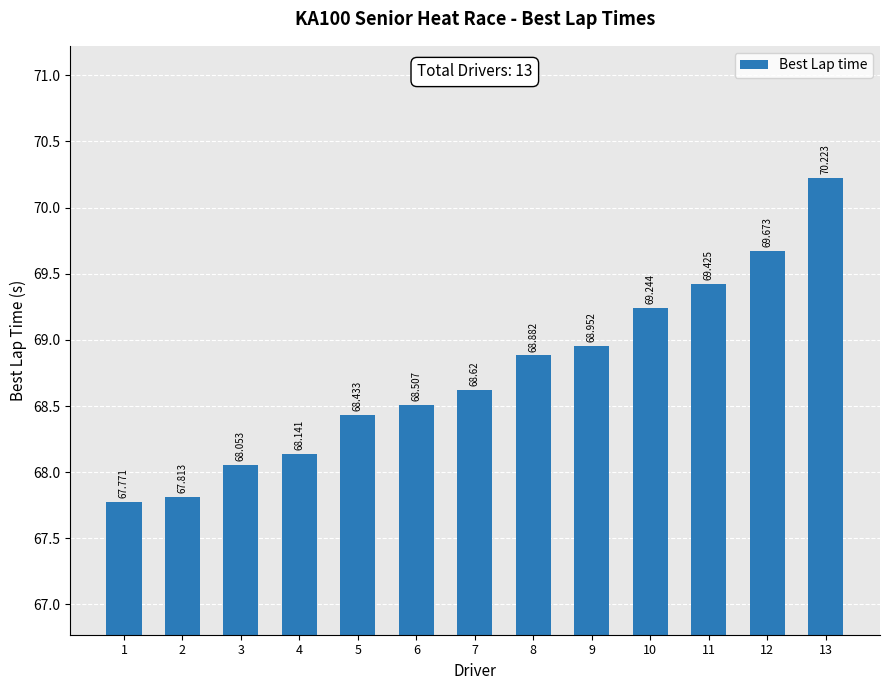

What is the difference between the second highest and minimum values?

1.9